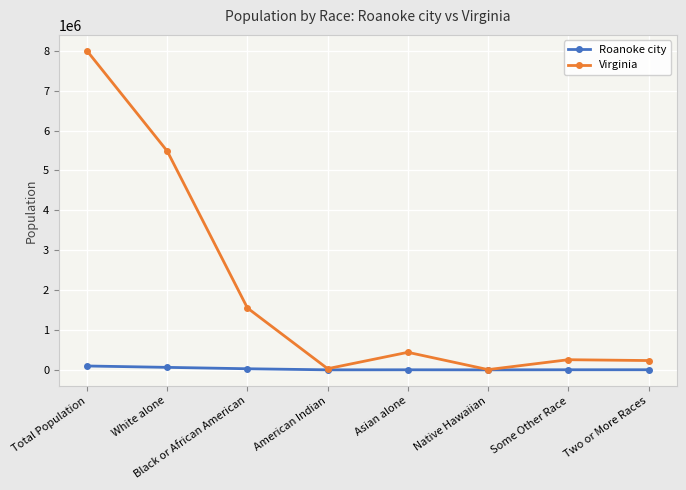

Count the number of categories in the chart.

8